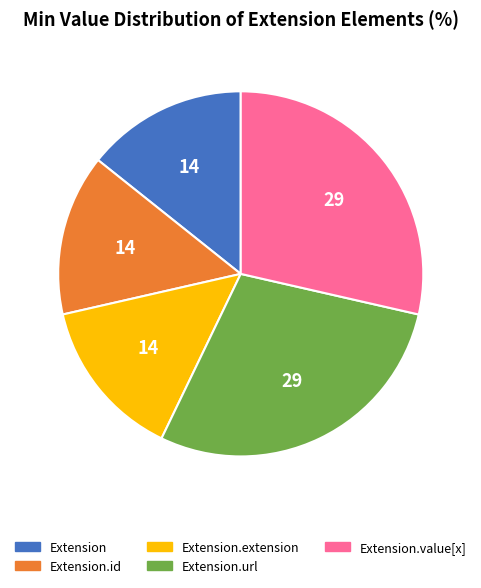

Is the sum of Extension.extension and Extension.value[x] greater than half?

No